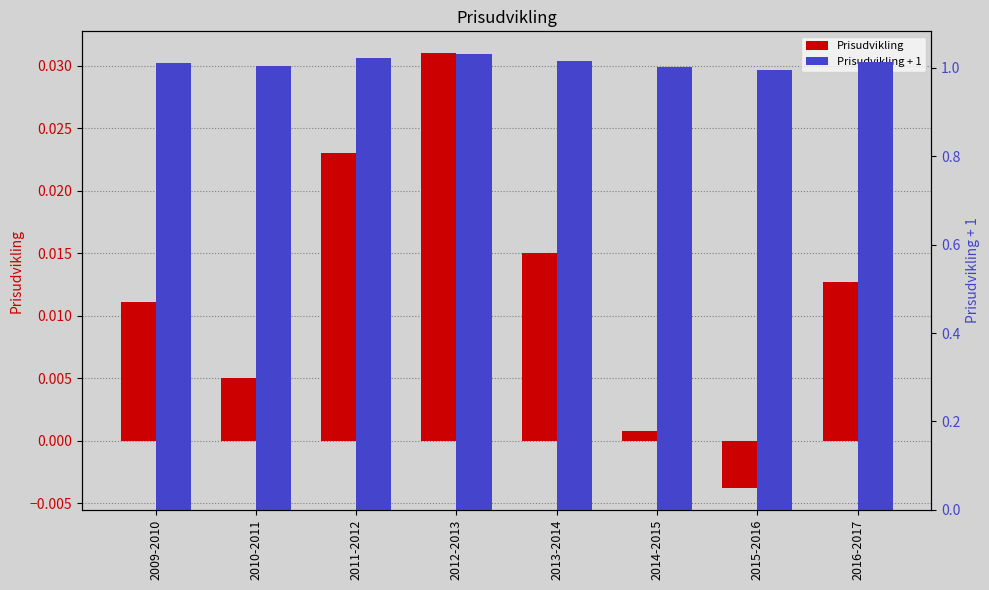

List the series in order of their peak value, highest first.

Prisudvikling + 1, Prisudvikling